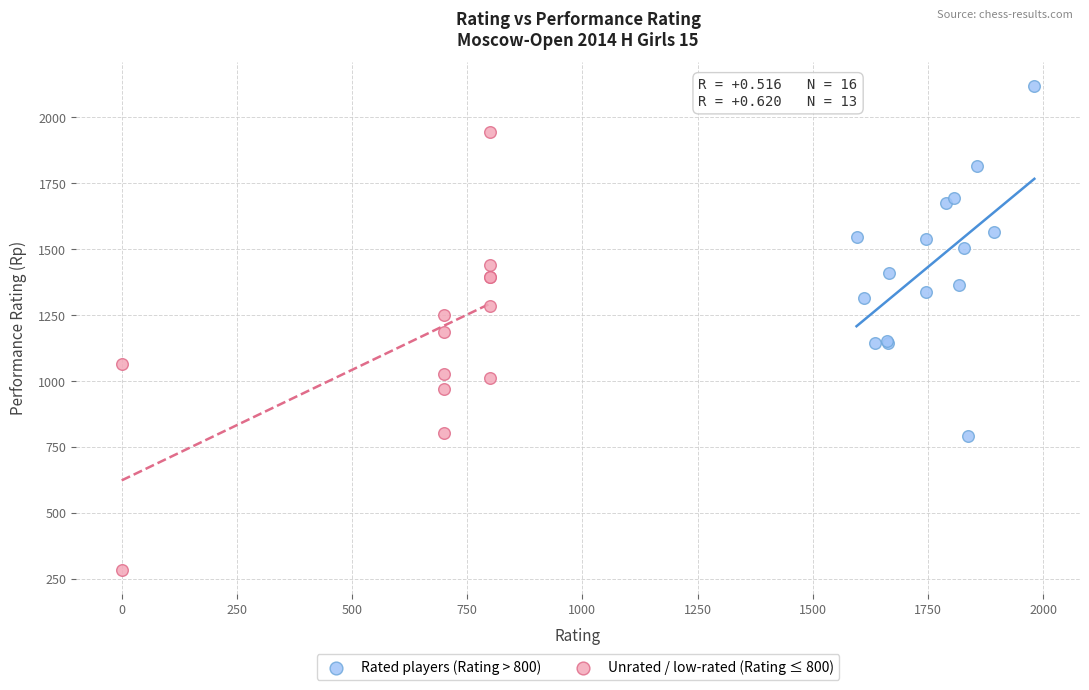

Which series reaches the minimum Y coordinate?

Unrated / low-rated (Rating ≤ 800)